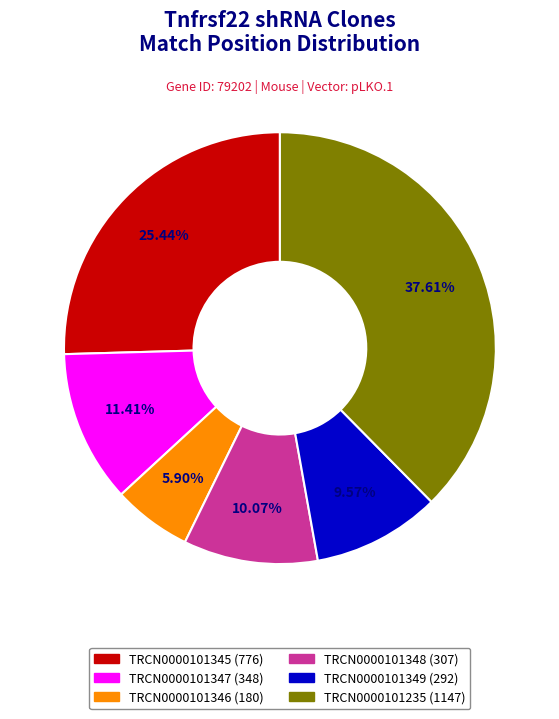

The TRCN0000101347 slice represents 4% of the pie. True or false?

False